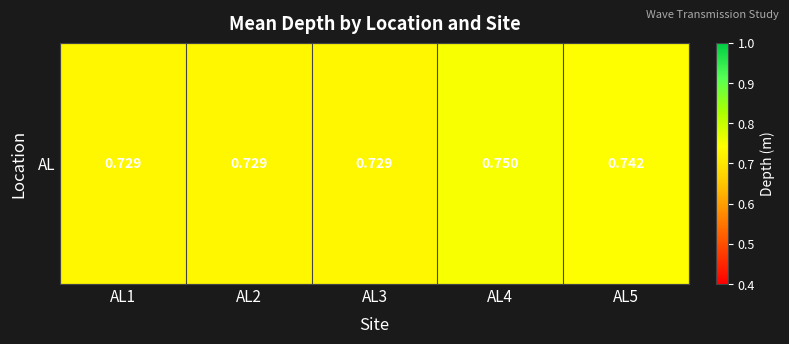

The chart shows a value of 0.3 at AL2. True or false?

False